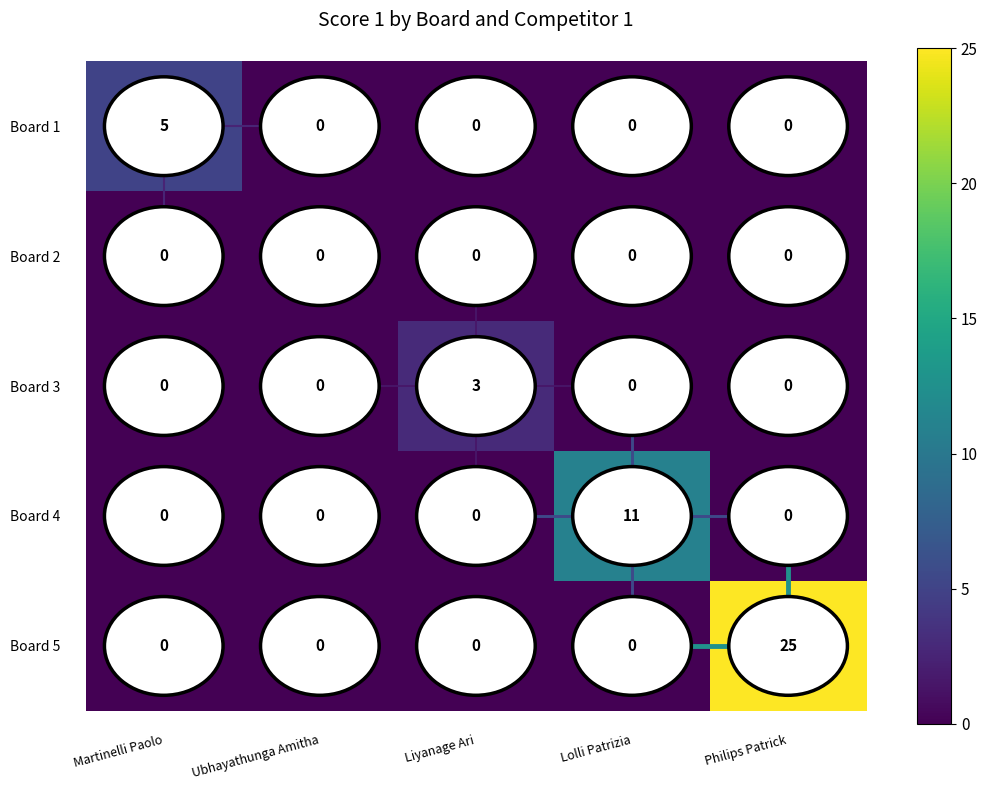

Count the number of data series in this chart.

5